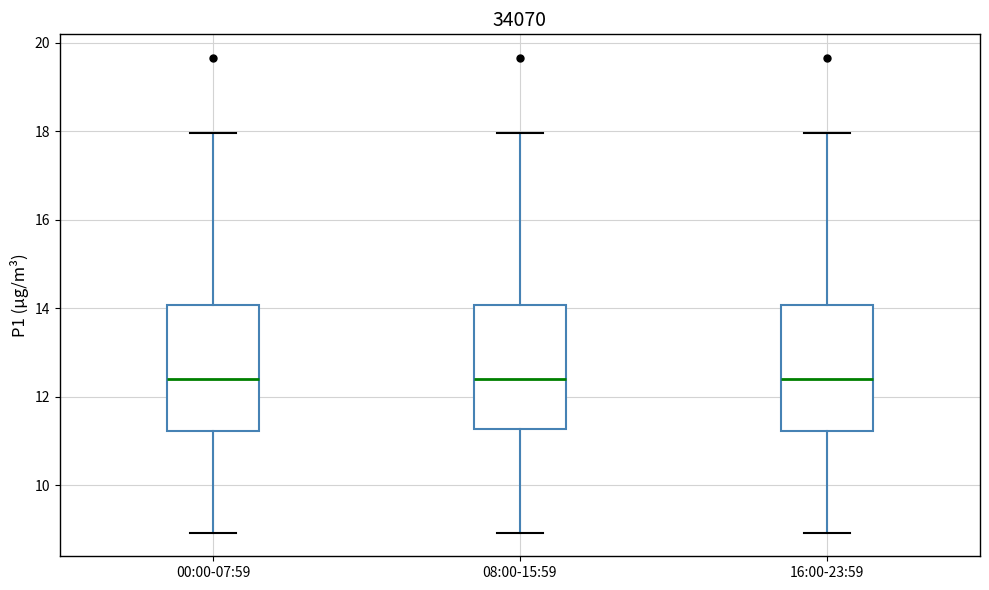

Reading left to right, read every box against the y-axis: the position of its median line, the range the box covers, and the ends of its whiskers. The values are not printed on the chart, so give them approximately, as read against the axis.

00:00-07:59: median 12.4, box 11.2 to 14.0, whiskers 9.0 to 18.0
08:00-15:59: median 12.4, box 11.2 to 14.0, whiskers 9.0 to 18.0
16:00-23:59: median 12.4, box 11.2 to 14.0, whiskers 9.0 to 18.0